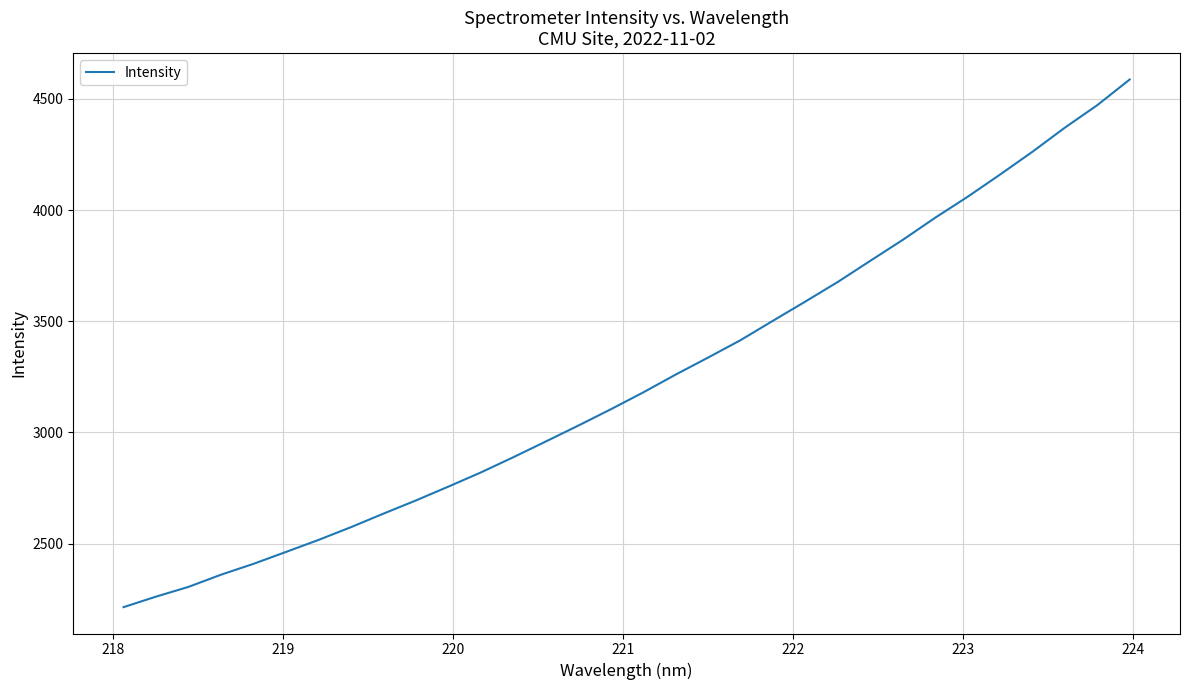

What is the smallest value displayed?

2214.1